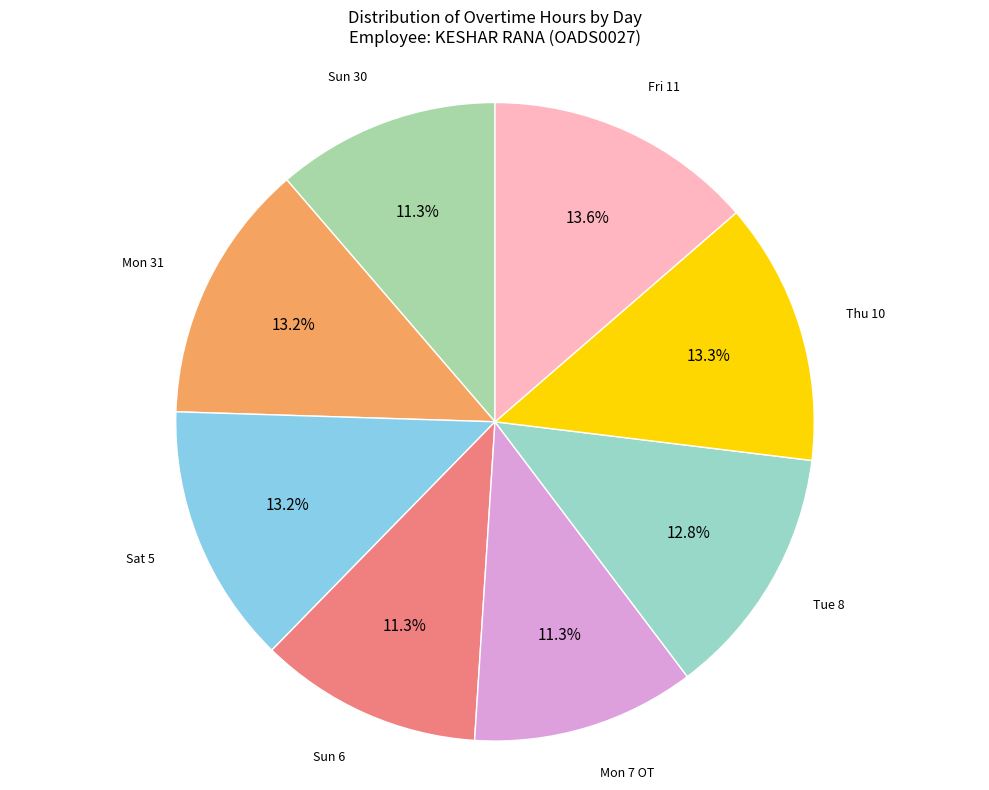

What percentage is the Sun 30 slice, to the nearest percent?

11%